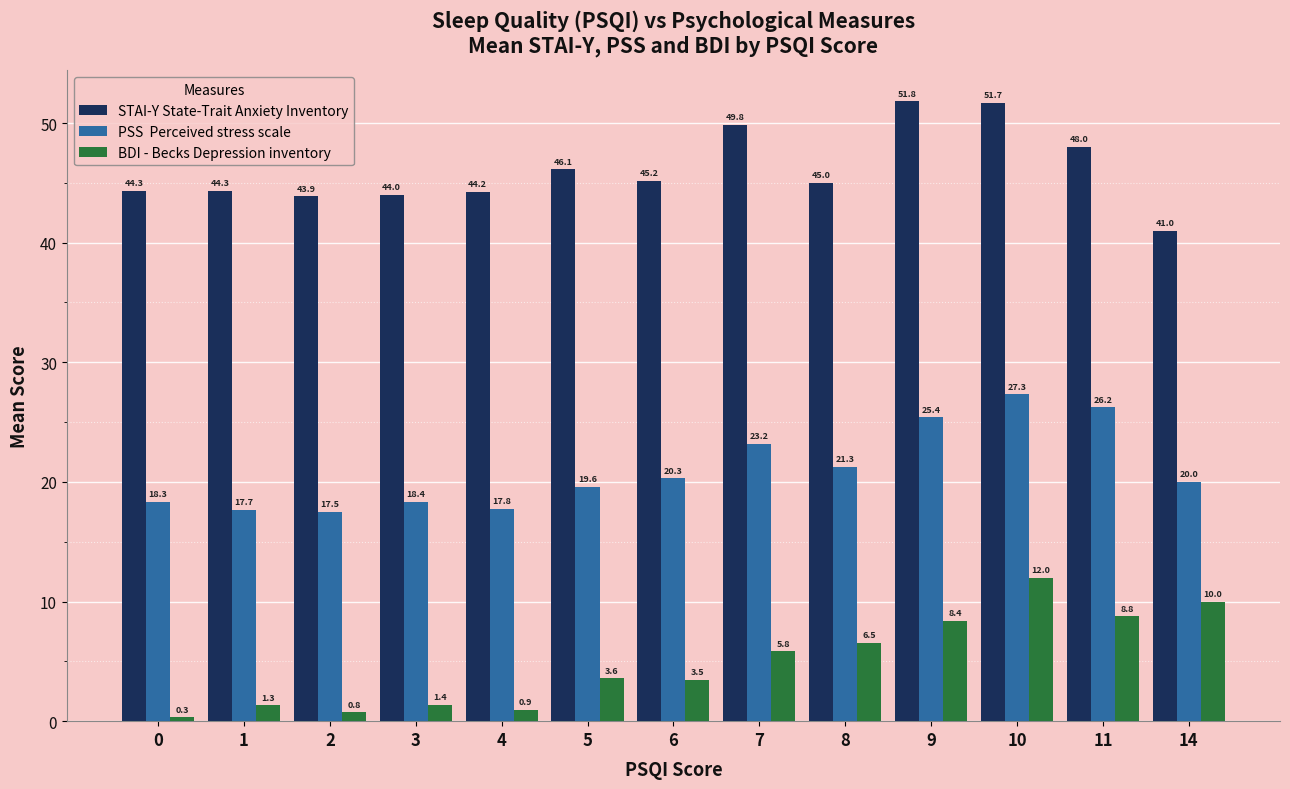

How many bars are there in each group?

3